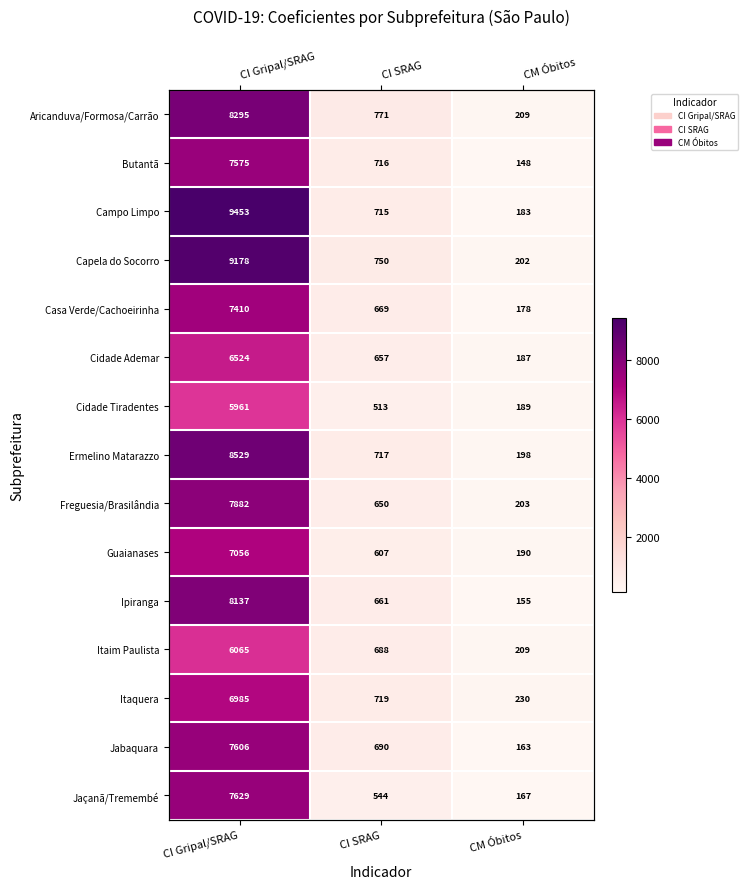

The value of Jabaquara at CI SRAG is 426.1. True or false?

False